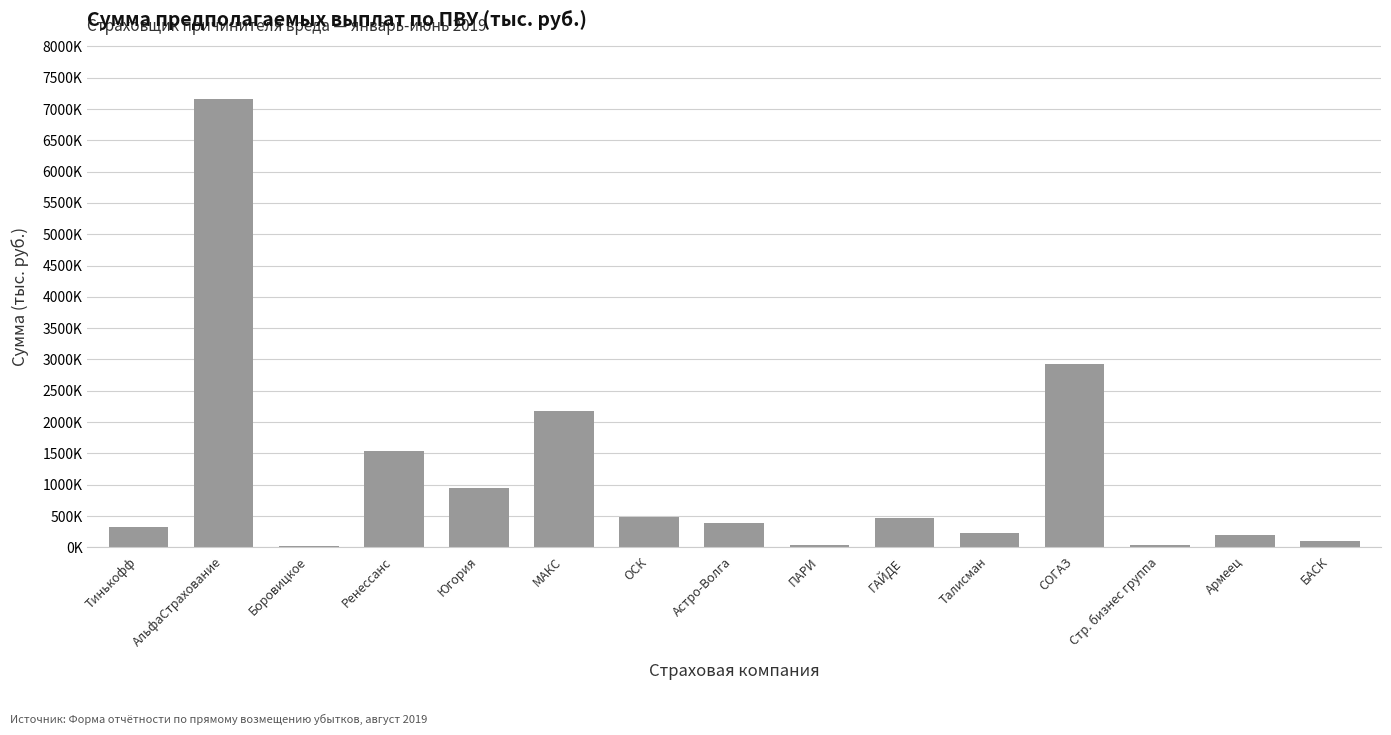

List the labels in order of value, largest first.

АльфаСтрахование, СОГАЗ, МАКС, Ренессанс, Югория, ОСК, ГАЙДЕ, Астро-Волга, Тинькофф, Талисман, Армеец, БАСК, ПАРИ, Стр. бизнес группа, Боровицкое